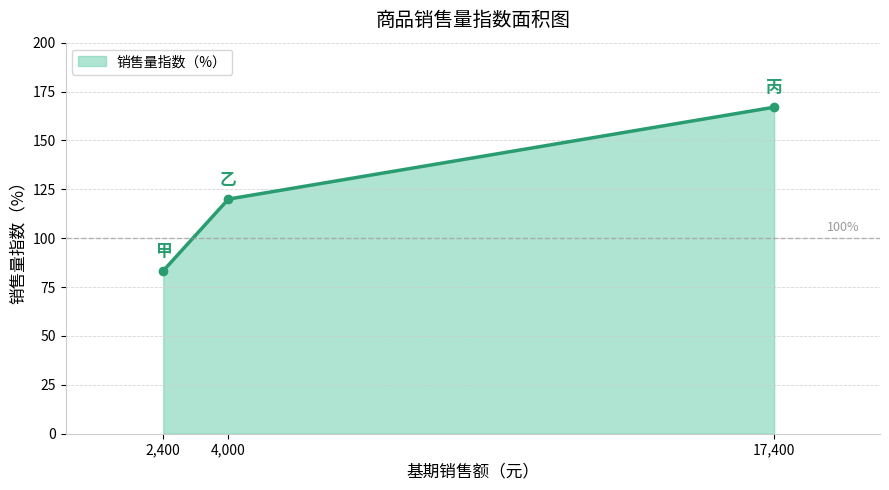

How many distinct data groups are displayed?

1